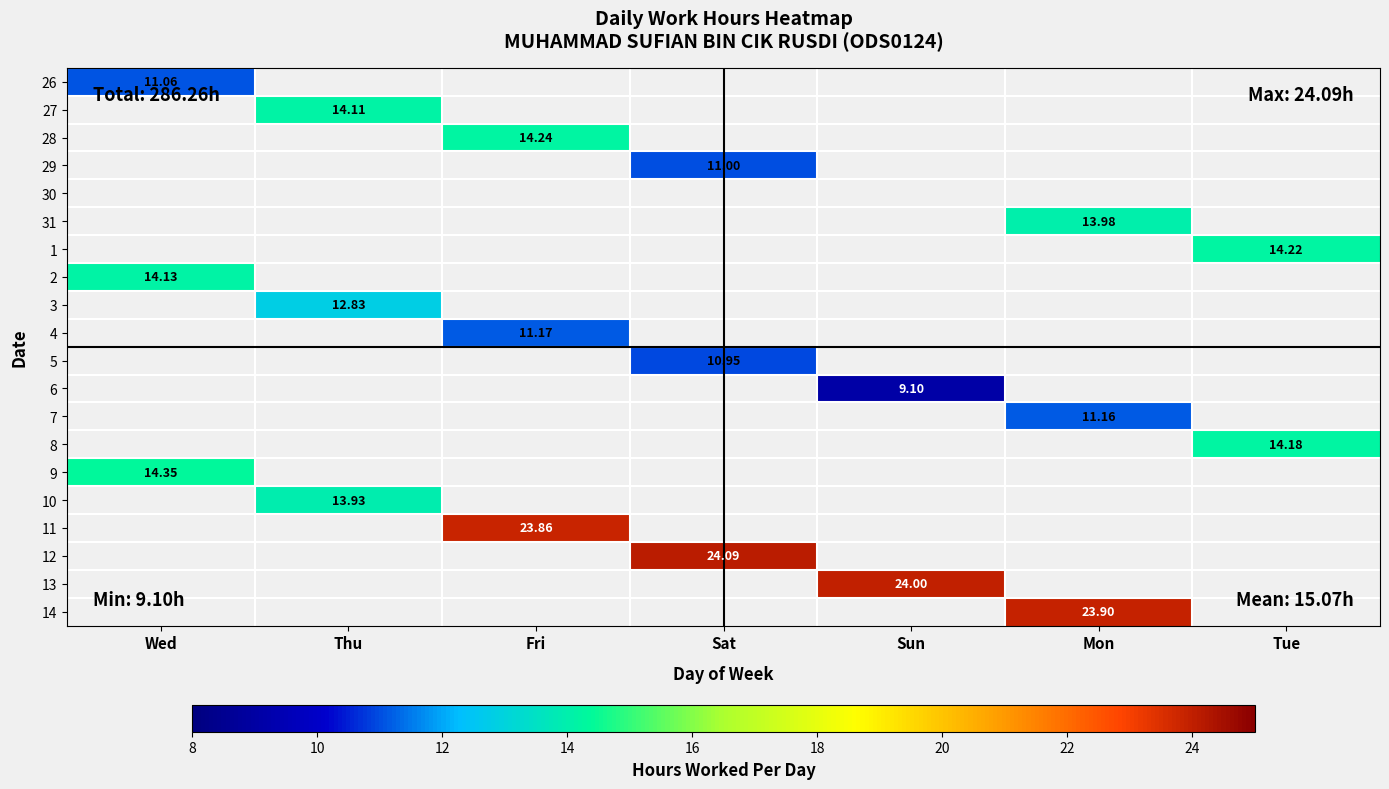

How many distinct data groups are displayed?

20